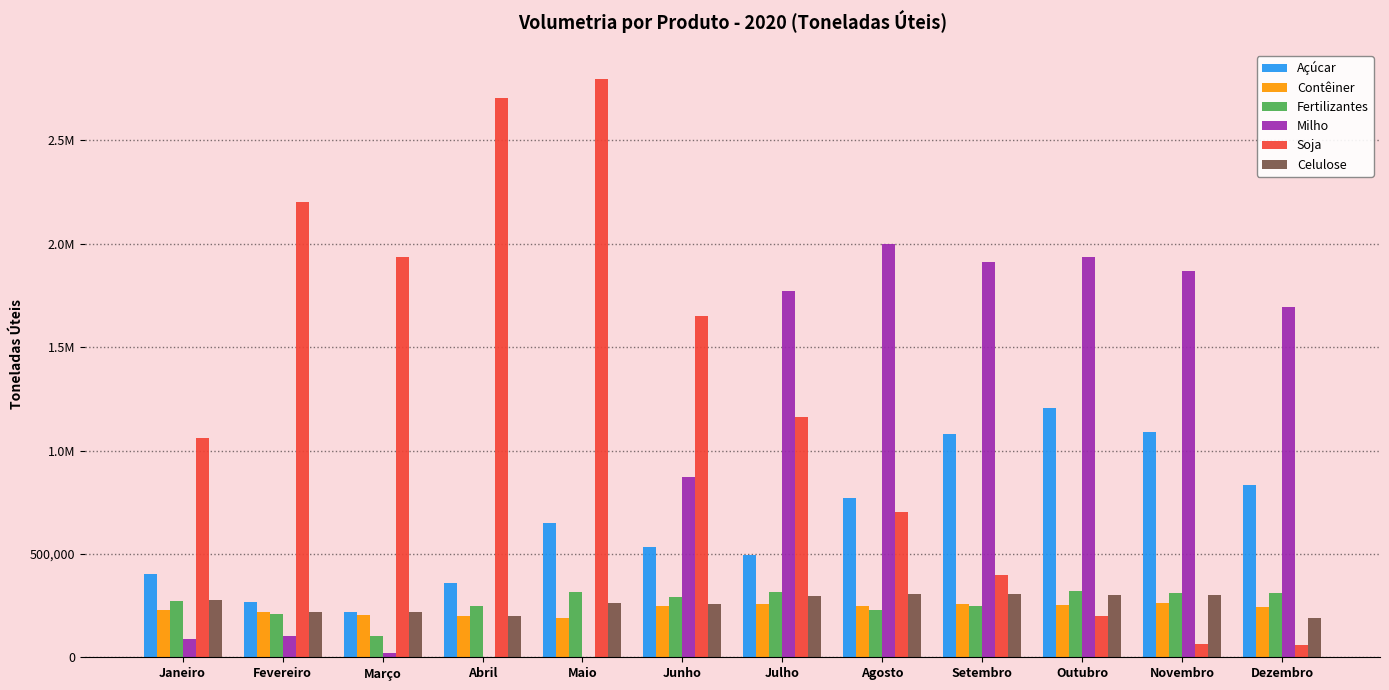

At which category is the sum across all series the highest?

Julho